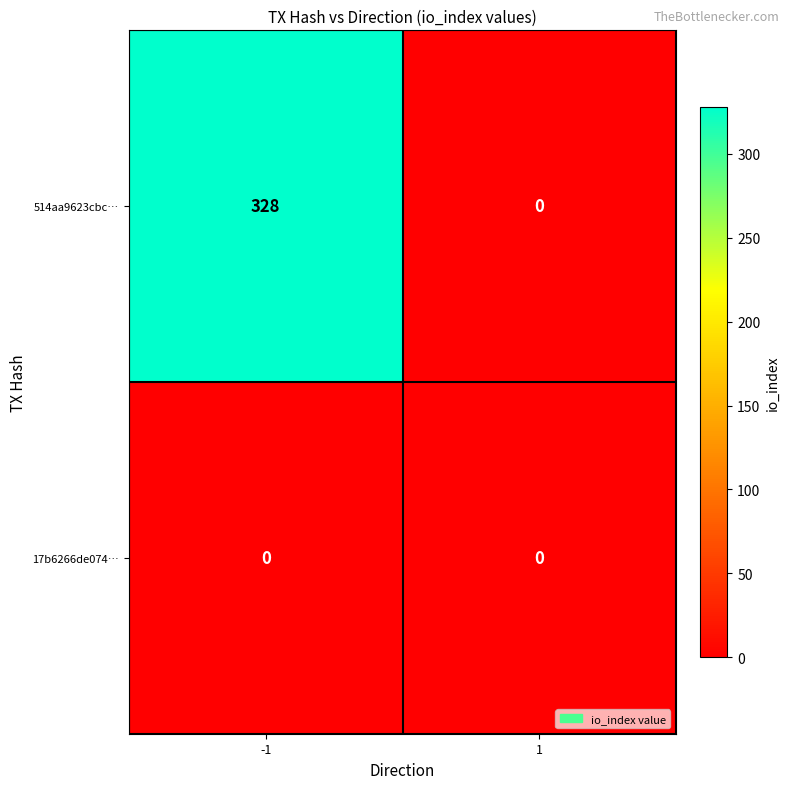

The 514aa9623cbc… series shows 328 at -1. True or false?

True